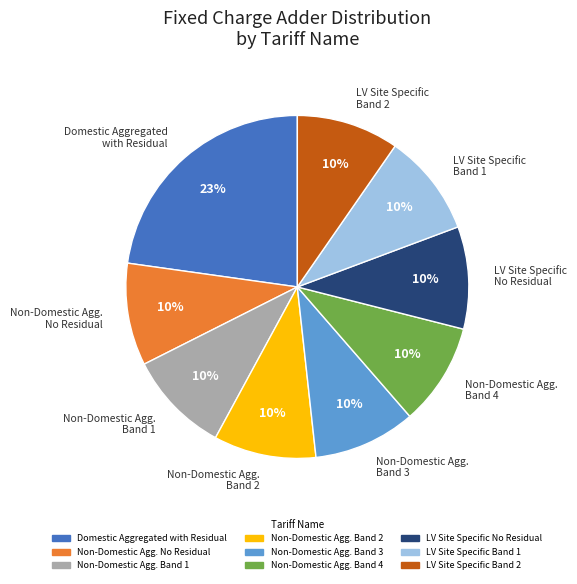

Is there any slice that represents more than half of the pie?

No